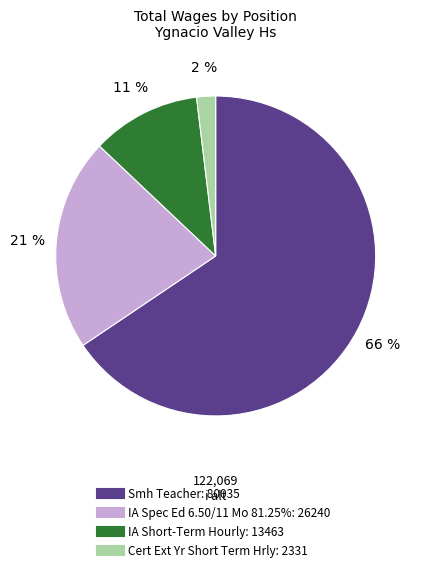

To the nearest percent, what is the difference between the largest and smallest slice percentages?

64%